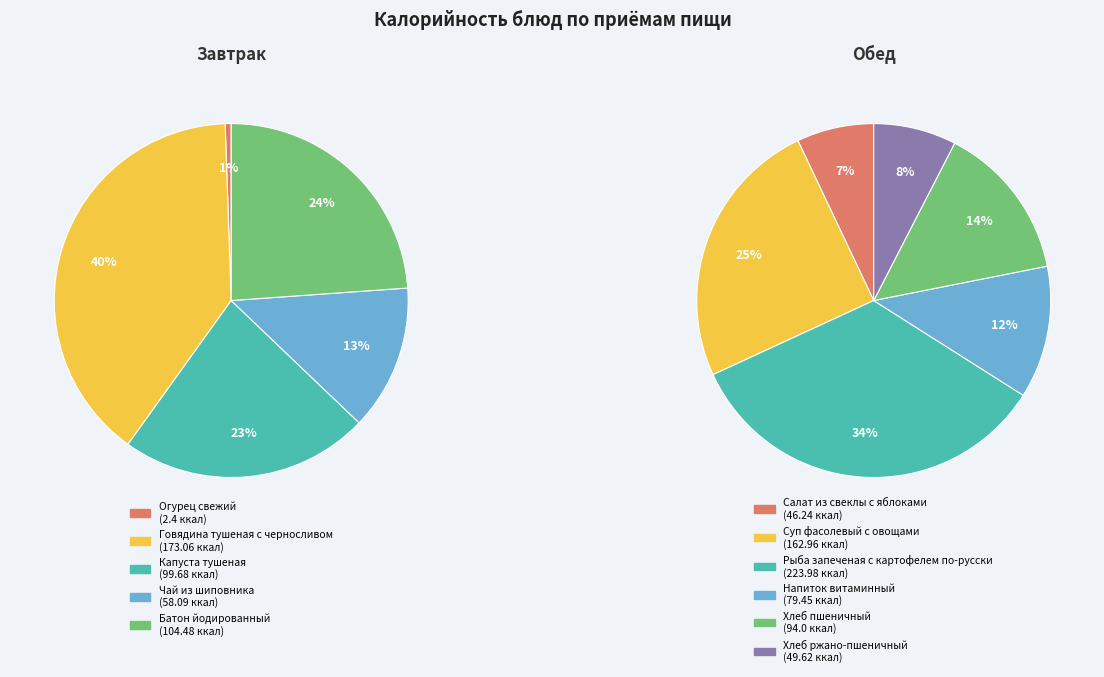

Which category has the smallest portion of the pie?

Огурец свежий